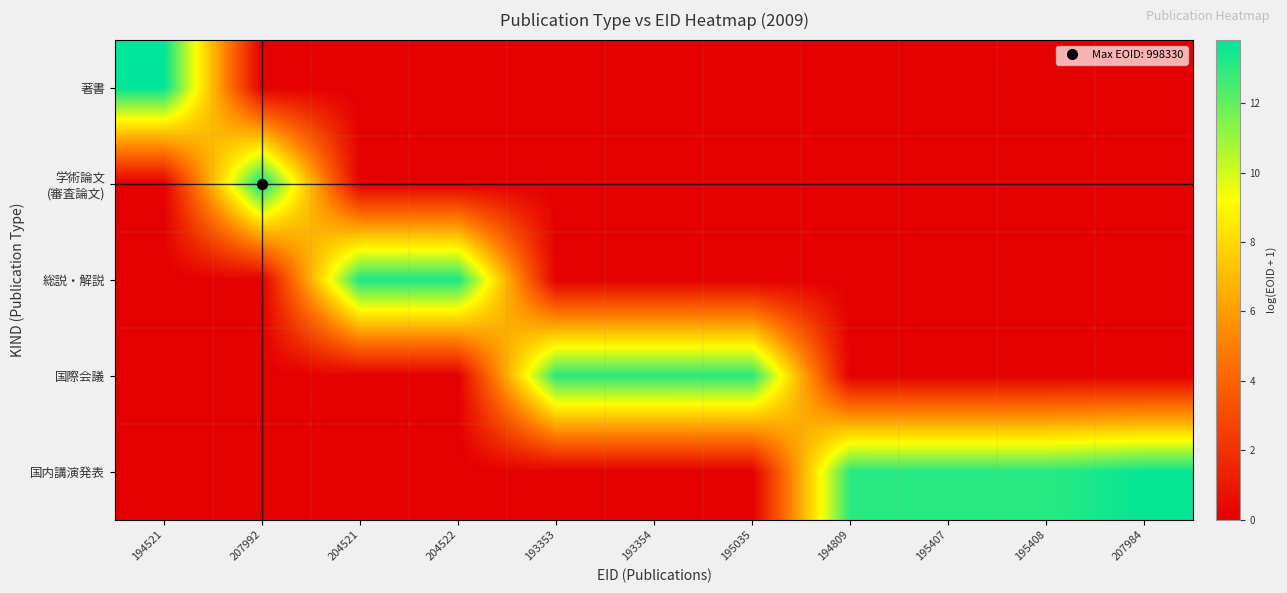

Which series has the largest total across all categories?

国内講演発表